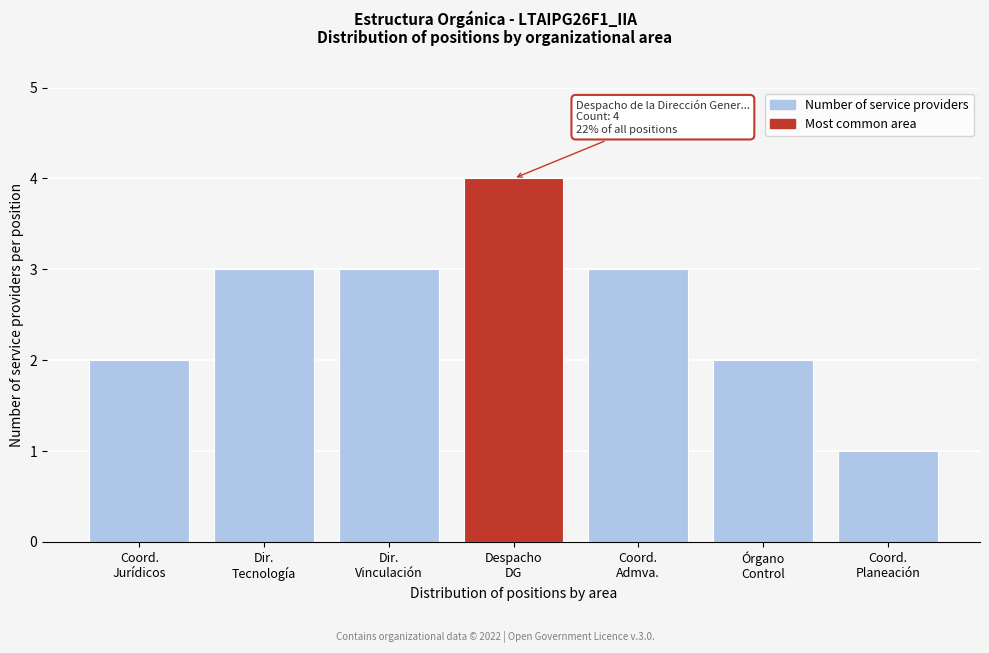

Reading left to right, transcribe all the data shown in this chart.

2	3	3	4	3	2	1